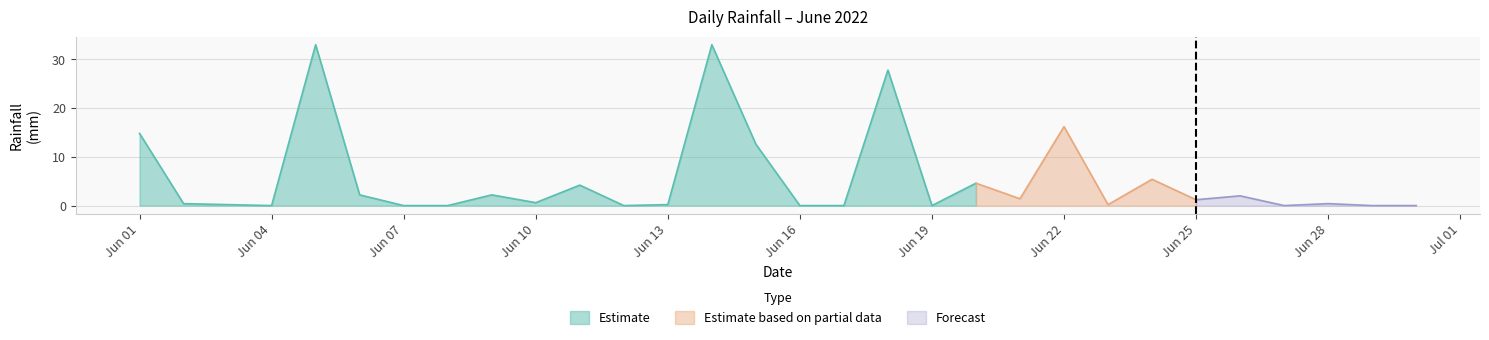

What is the value of the 22nd point from the left?

16.2